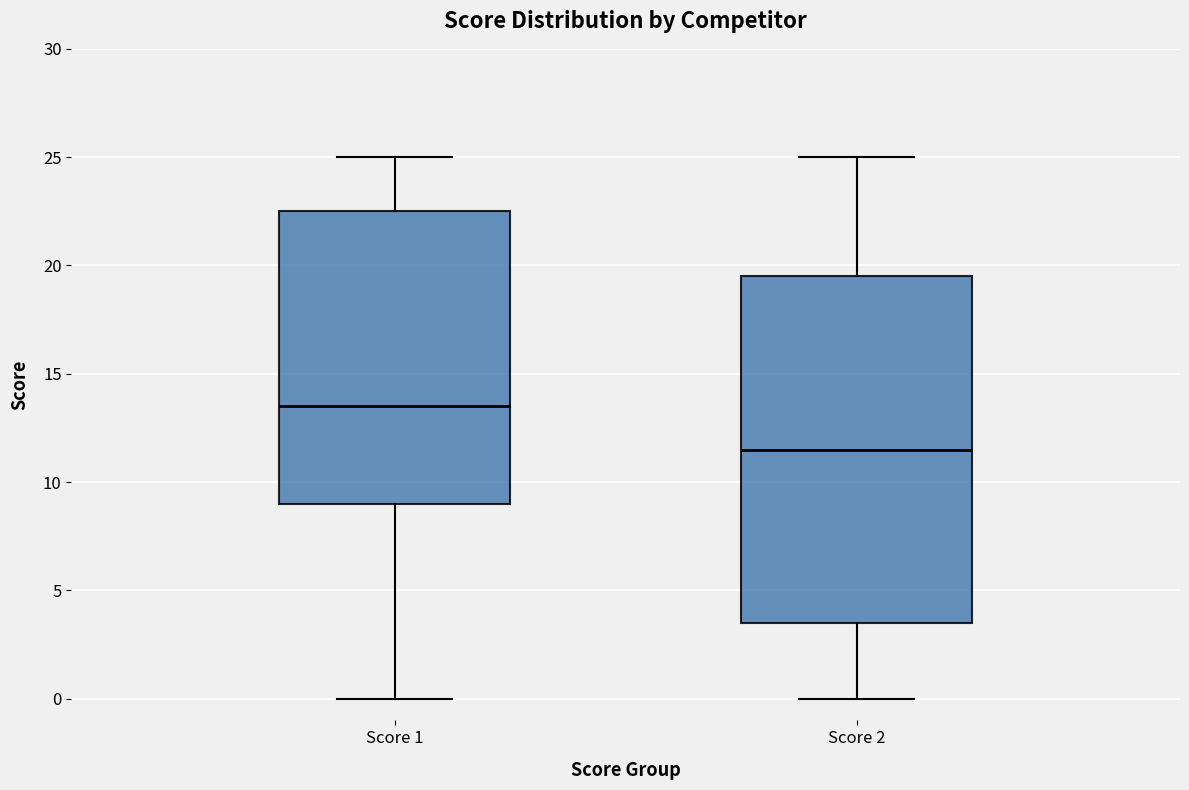

Which box's median line is the highest?

Score 1